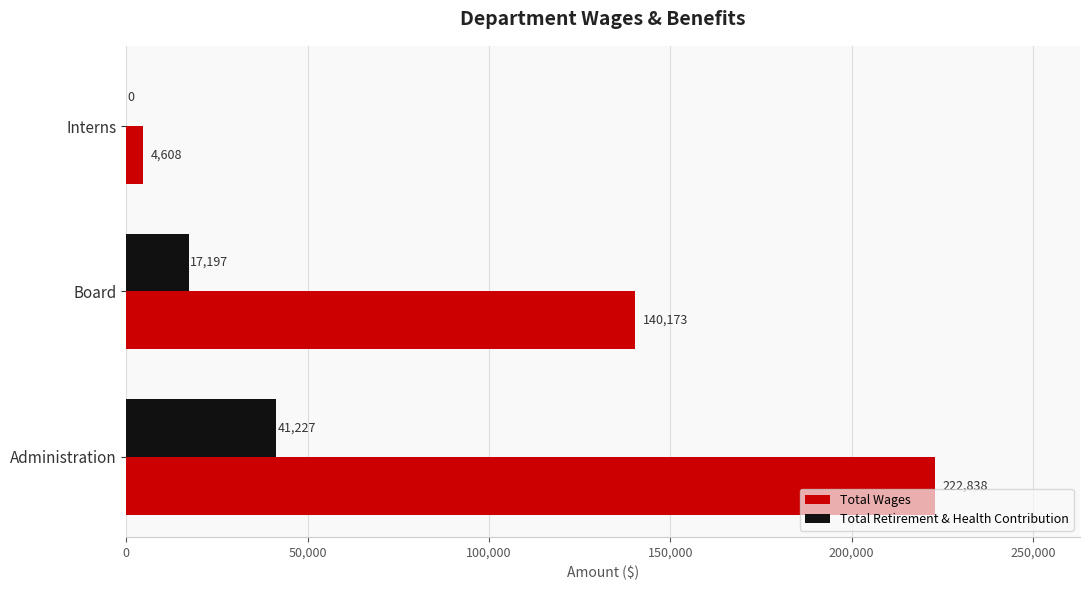

At which category does the chart reach its peak across all series?

Administration